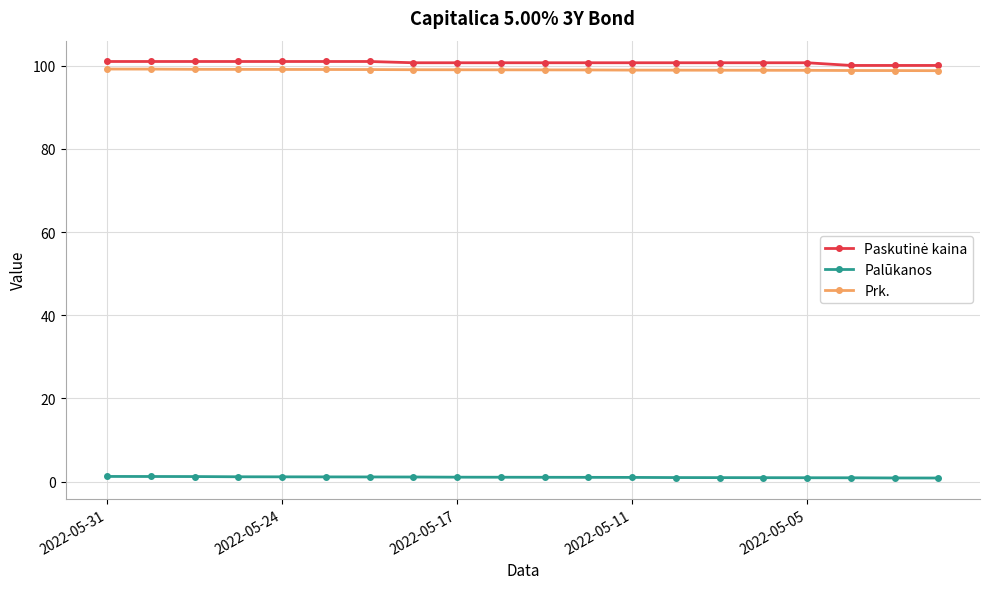

At how many categories does at least one series exceed 34?

20